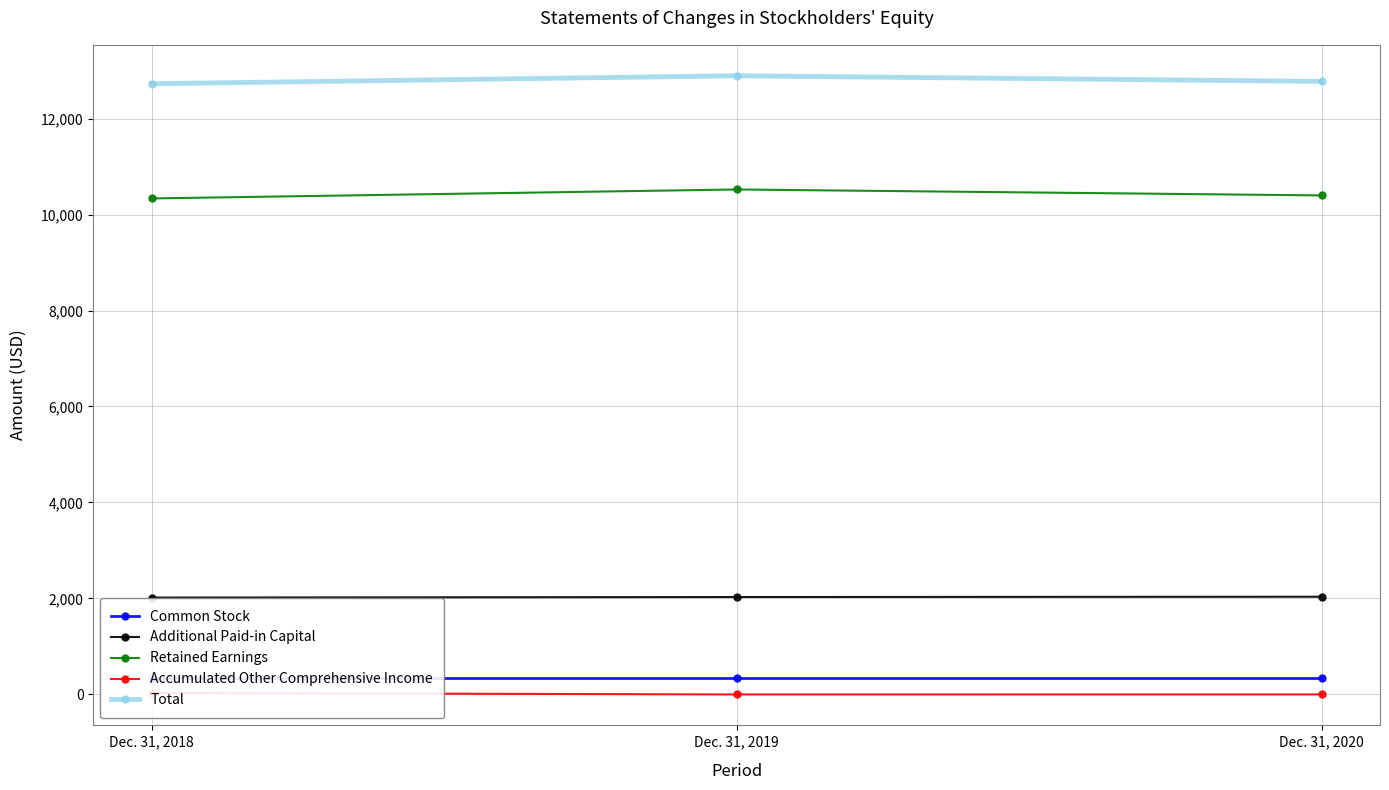

True or false: Accumulated Other Comprehensive Income has a value of 0 at Dec. 31, 2020.

False